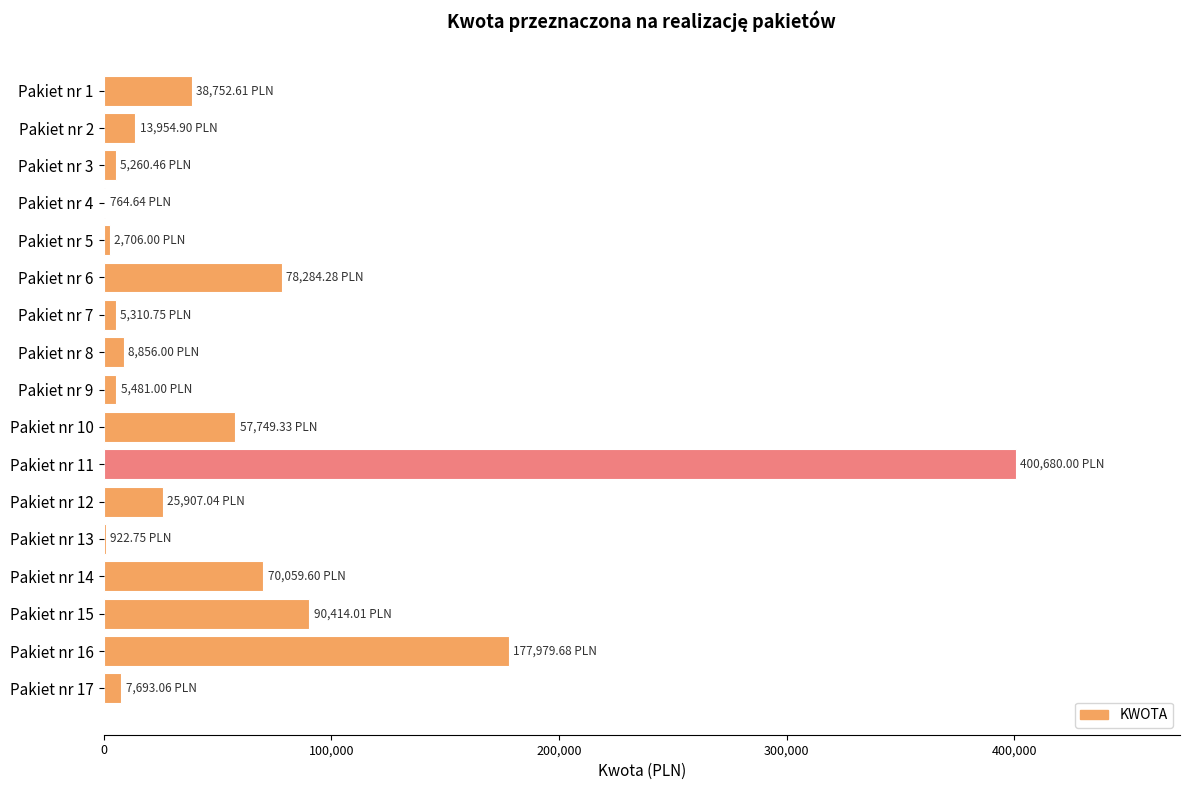

Between Pakiet nr 11 and Pakiet nr 15, which is larger?

Pakiet nr 11